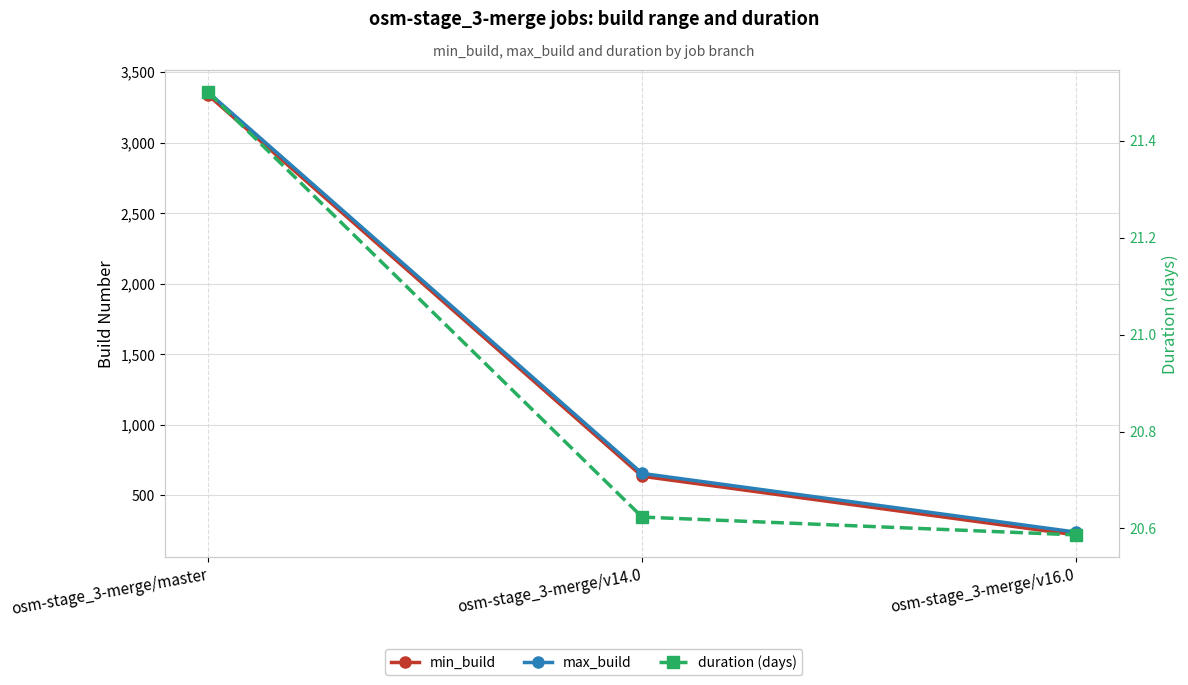

Rank the series by their maximum value, from lowest to highest.

duration (days), min_build, max_build